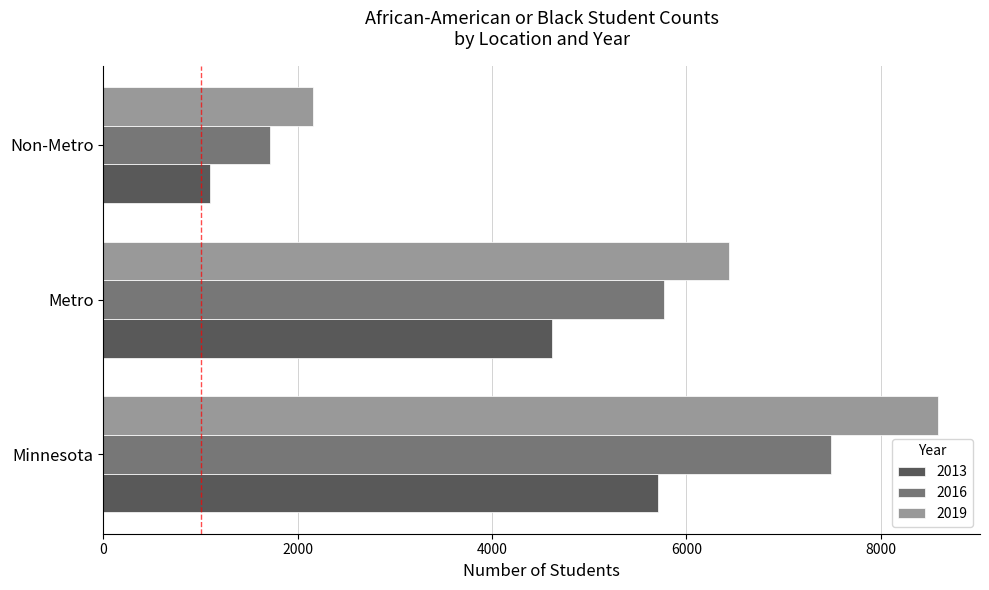

At how many categories does at least one series exceed 2531?

2